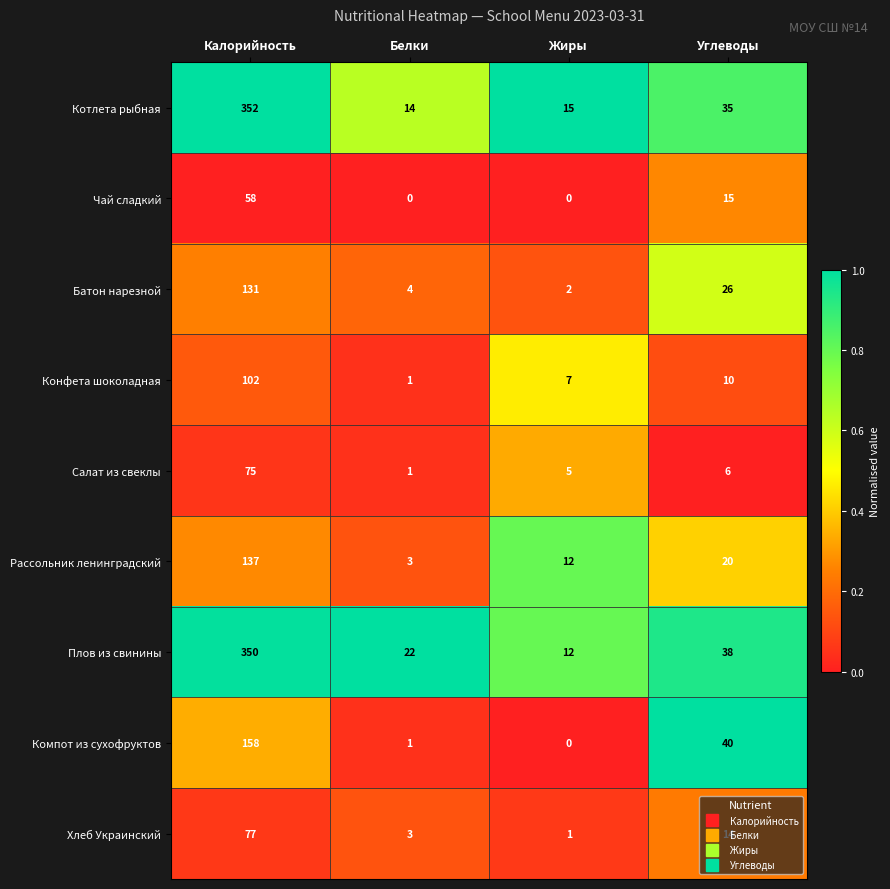

What is the difference between the highest and lowest values at Калорийность?

294